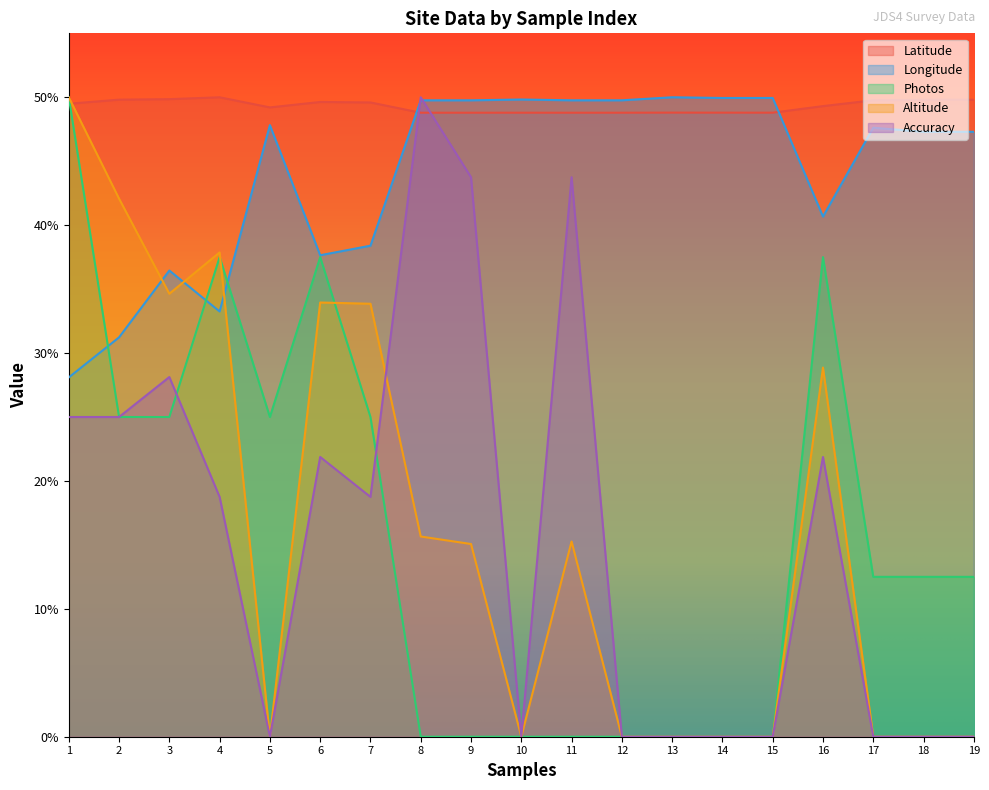

Rank the series at 13 from highest to lowest value.

Longitude, Latitude, Photos, Altitude, Accuracy